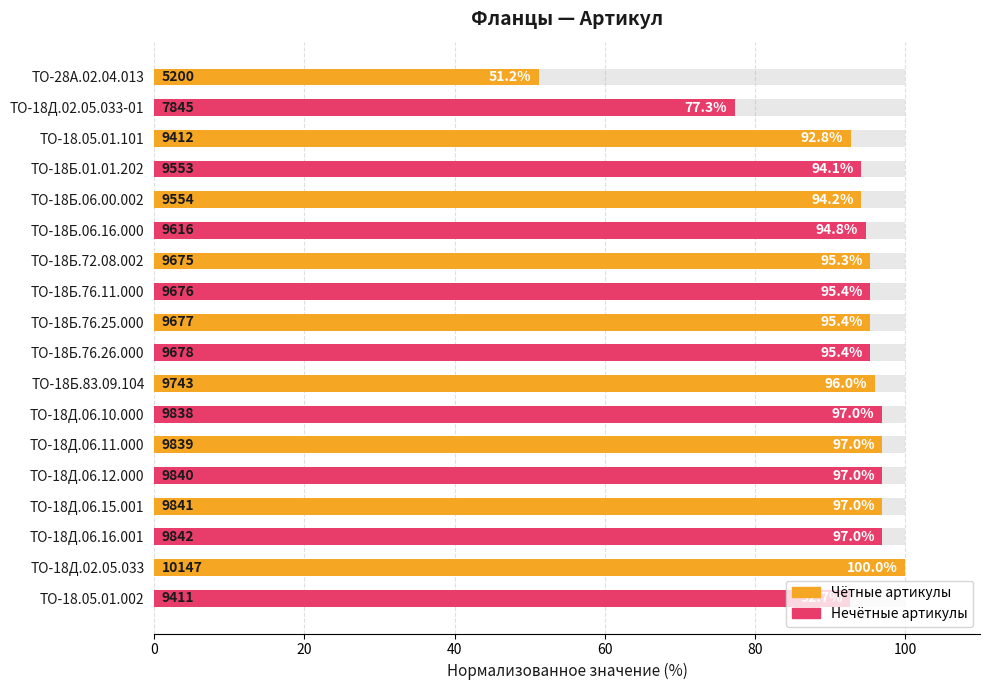

What is the sum of all Чётные артикулы values?

818.8